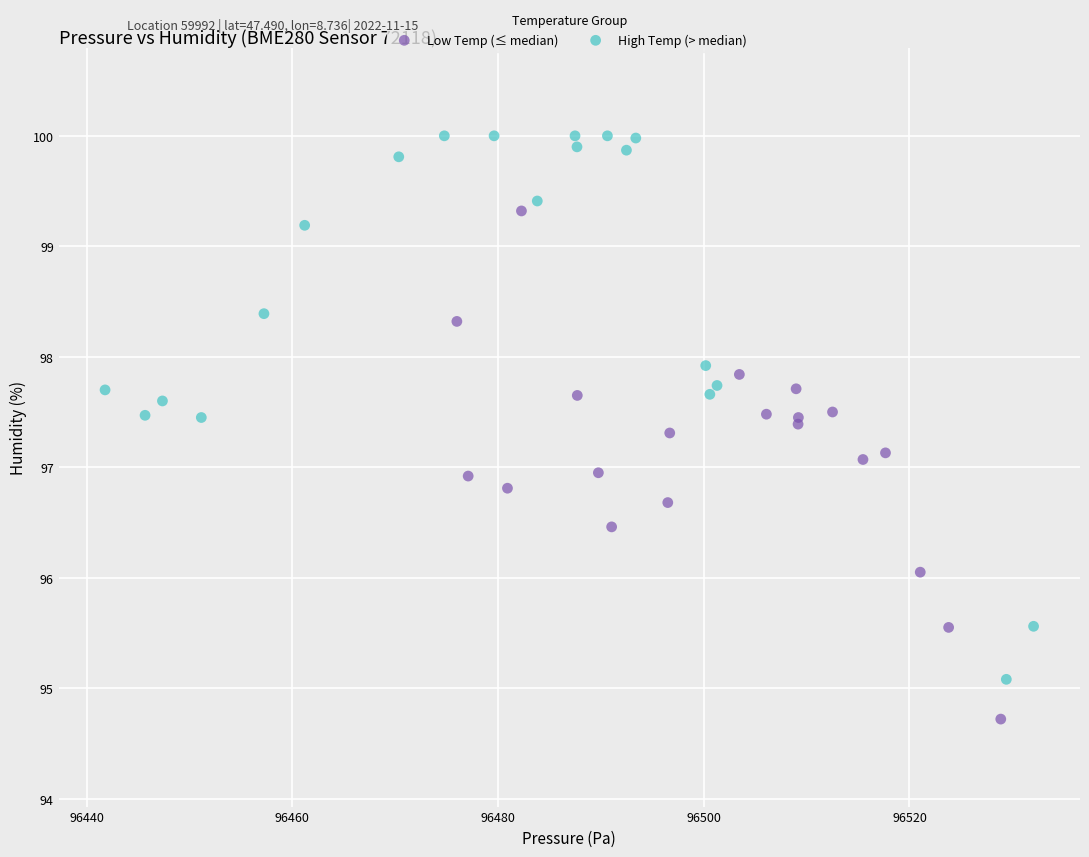

Which series has the widest spread of Y values?

High Temp (> median)